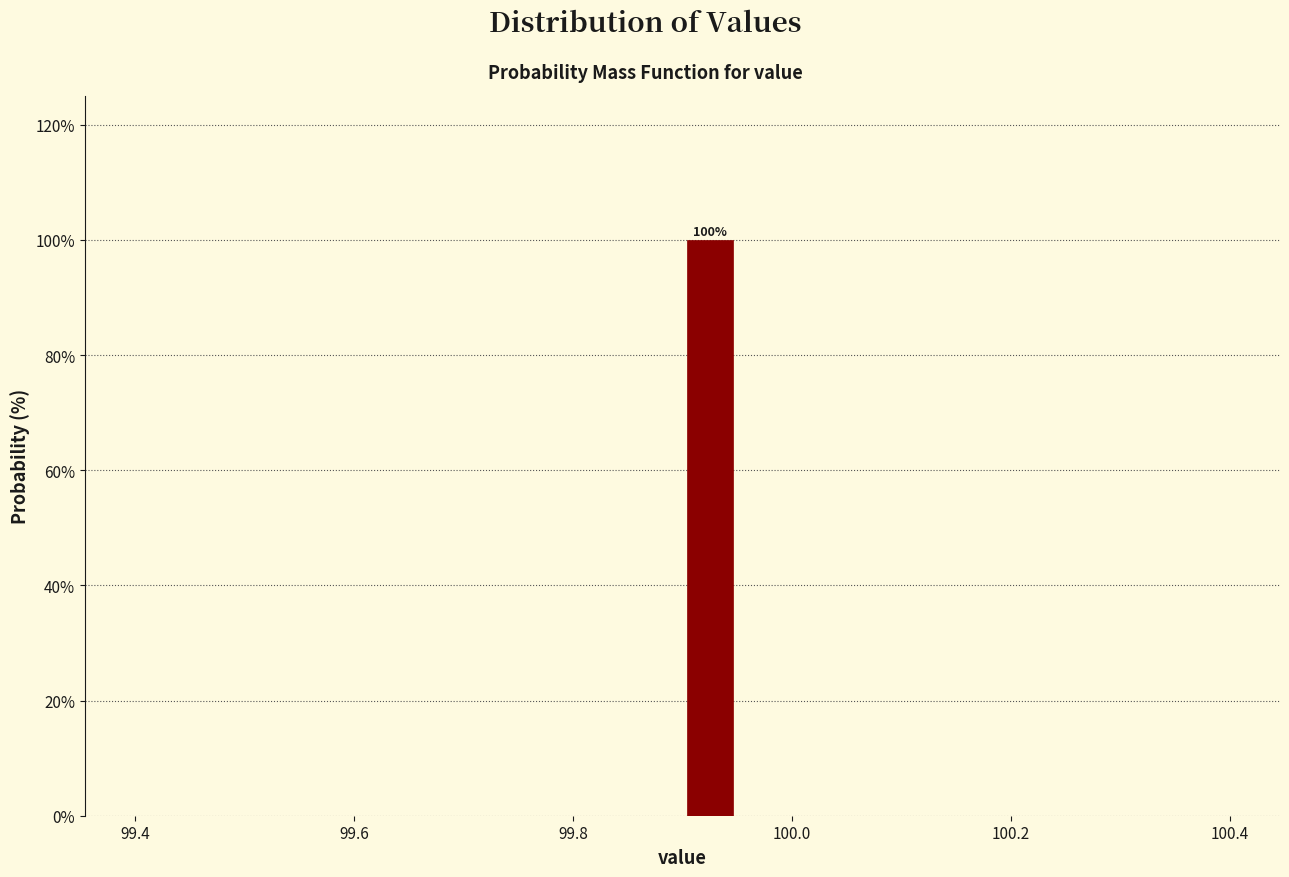

Around what value on the x-axis is the tallest bar? Give the approximate position of its centre, as read against the axis.

99.92